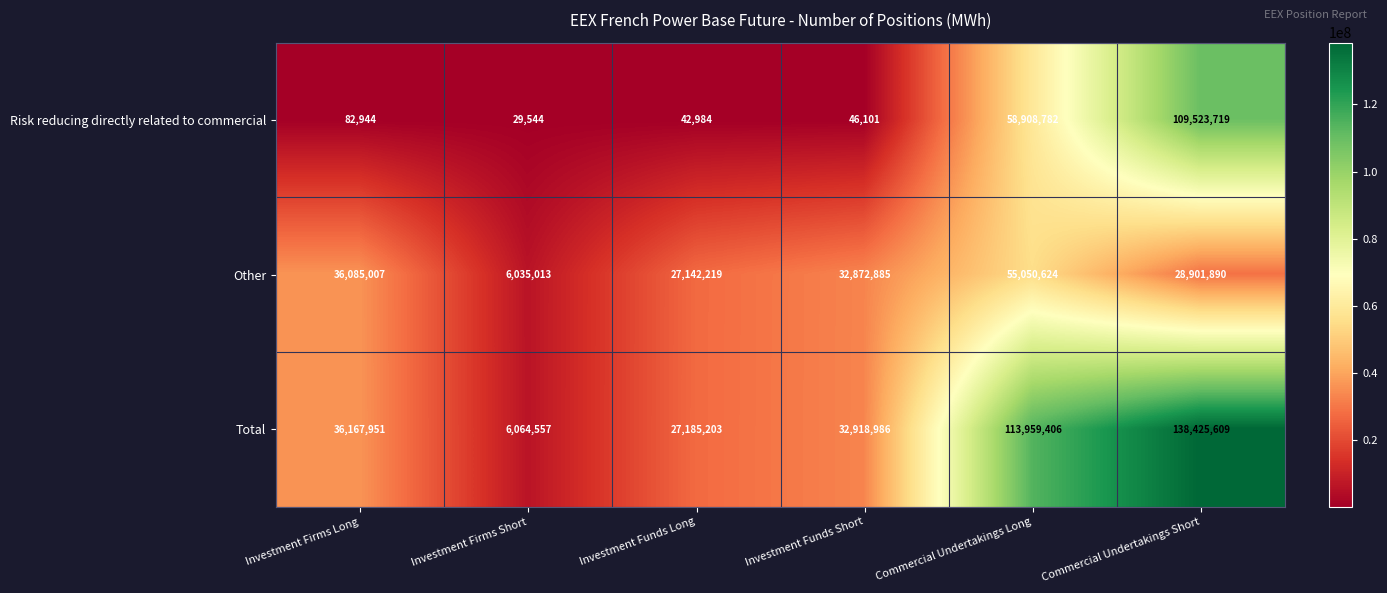

What is the sum of the Other values at Investment Firms Long and Investment Firms Short?

42120020